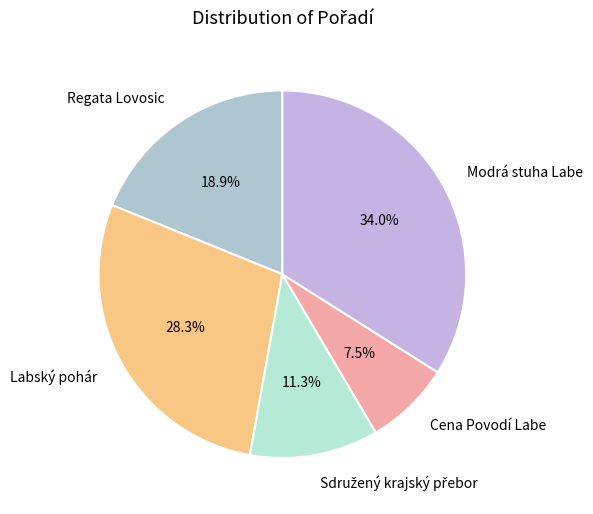

To the nearest percent, what percentage of the pie is Regata Lovosic?

19%